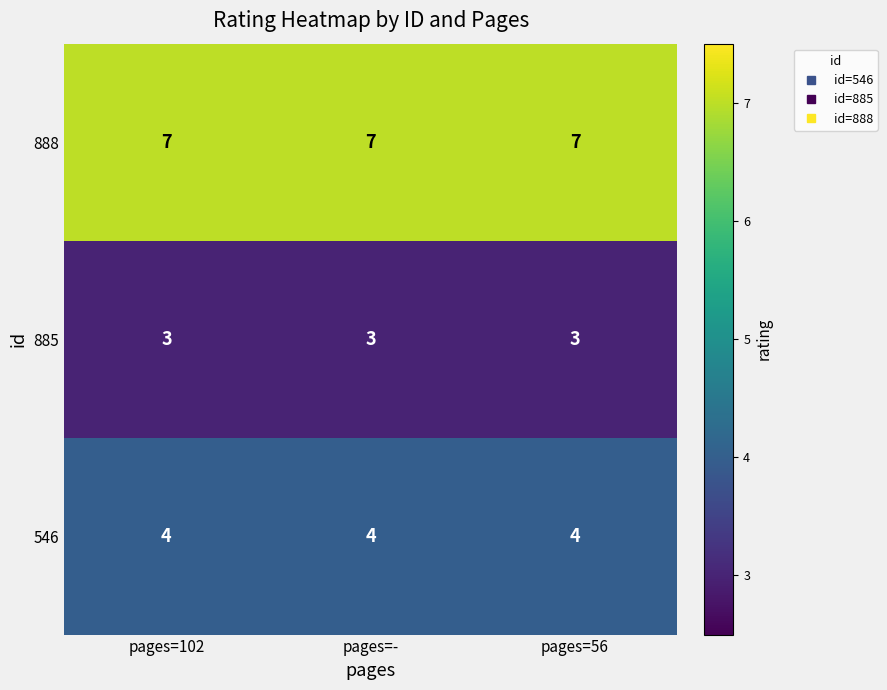

What value does the 546 series have at pages=-?

4